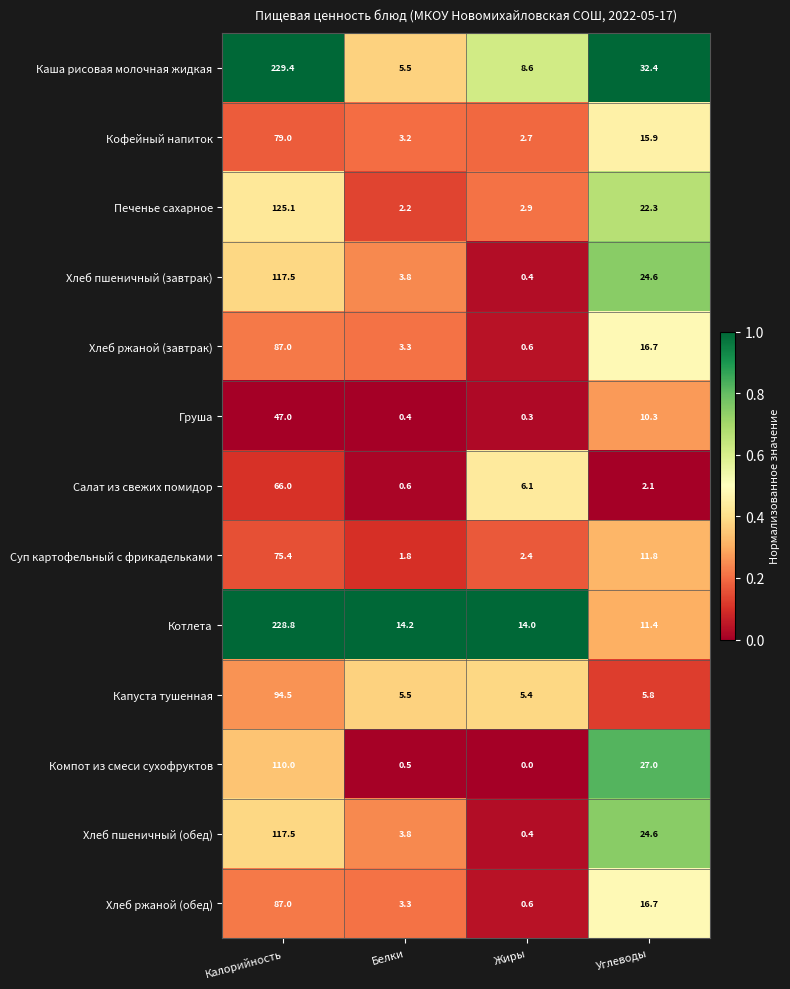

List the labels in order of Капуста тушенная value, smallest first.

Жиры, Белки, Углеводы, Калорийность